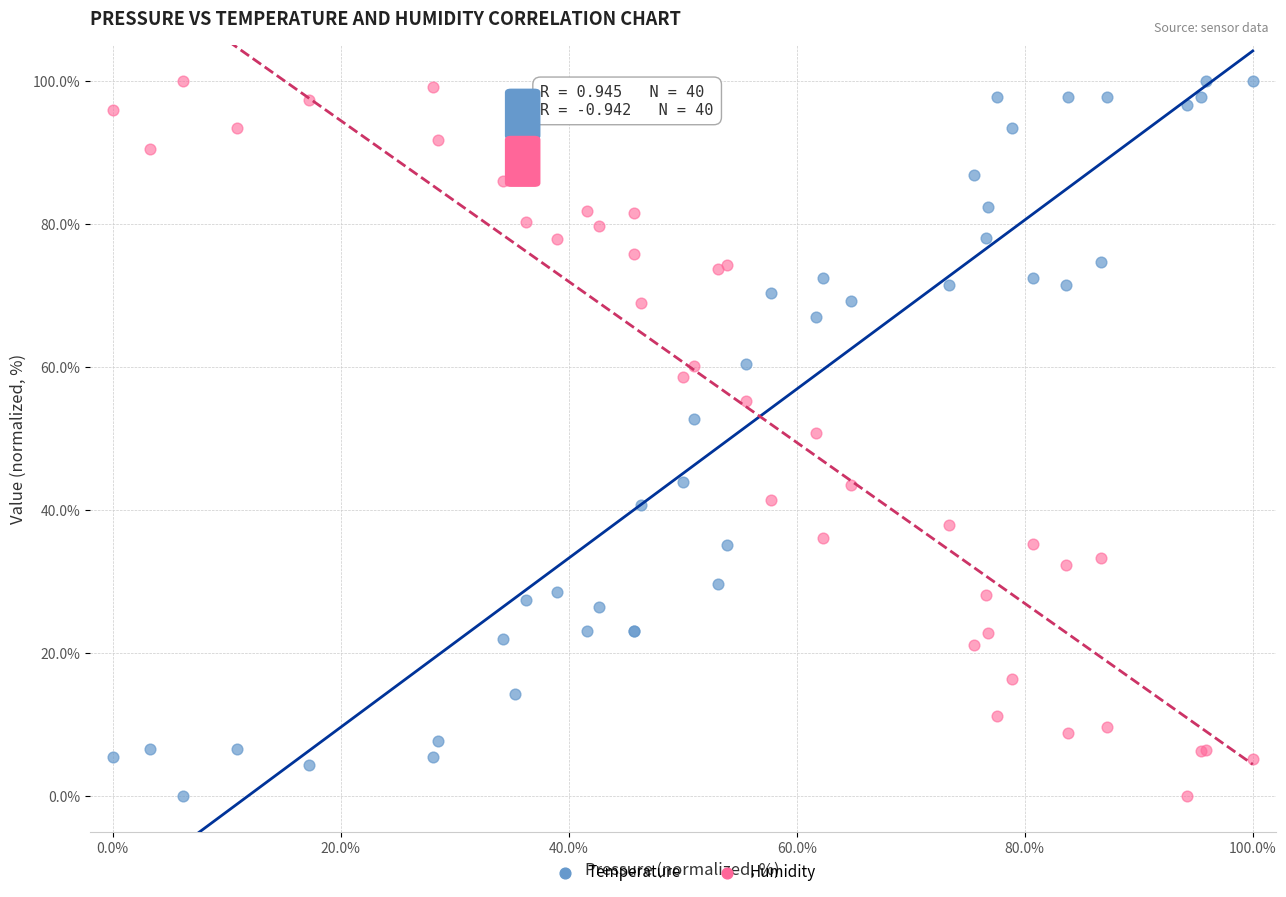

What is the X range (max minus min) for the scatter plot?

100.0